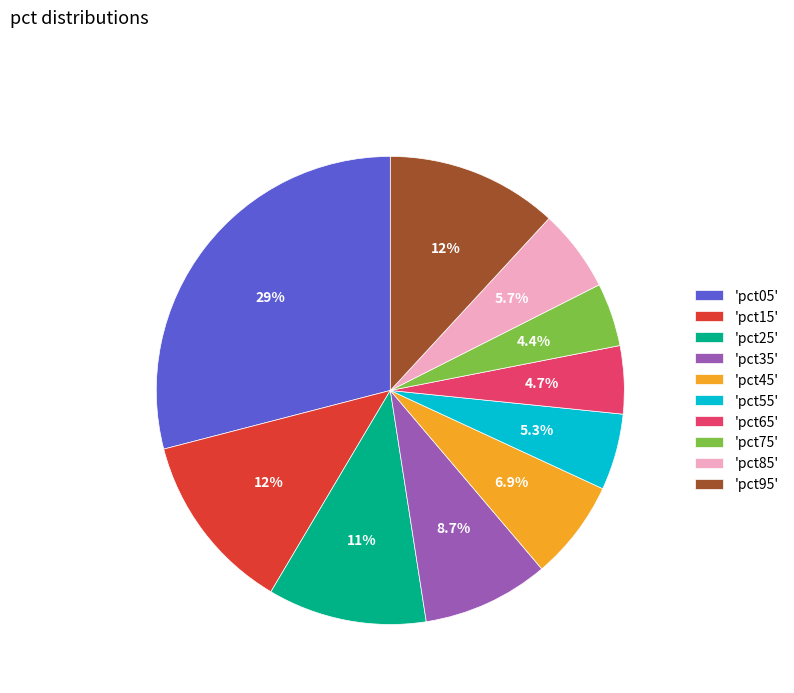

Does any single category account for the majority?

No